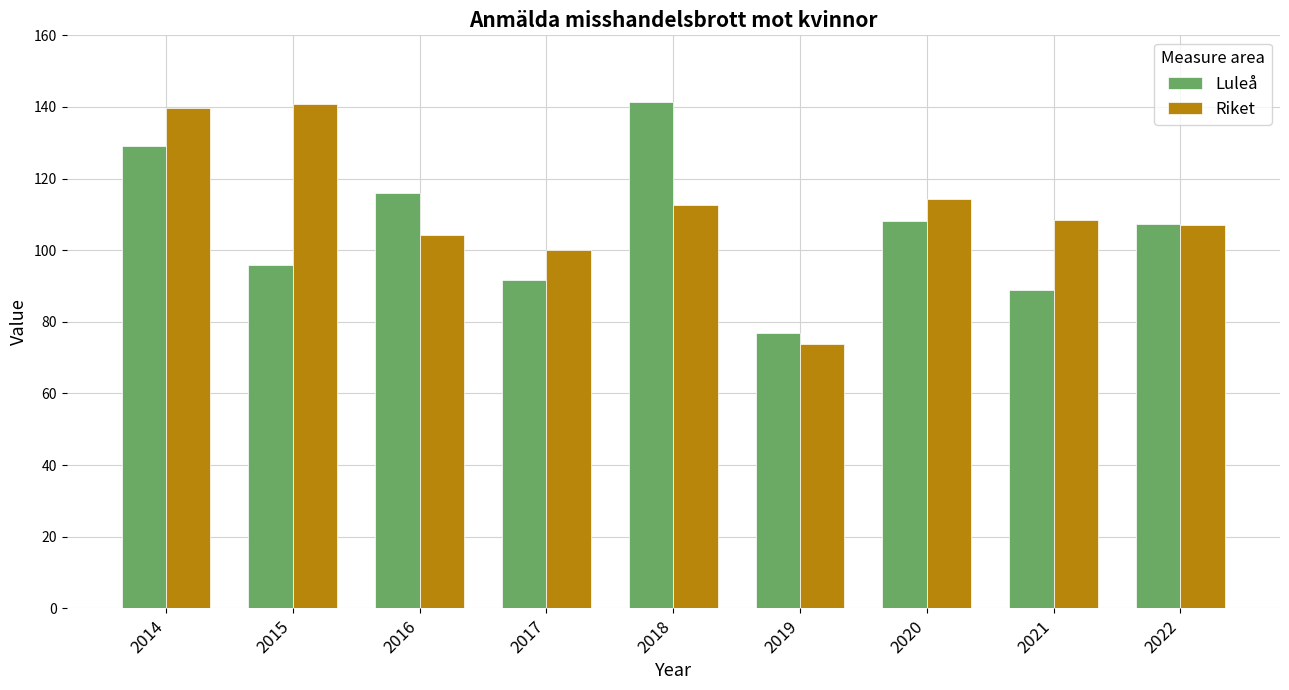

Reading right to left, transcribe all the data shown in this chart.

Luleå: 107.3	88.8	108.2	76.8	141.3	91.6	115.9	95.9	129.0
Riket: 107.1	108.6	114.4	73.8	112.6	99.9	104.2	140.8	139.8